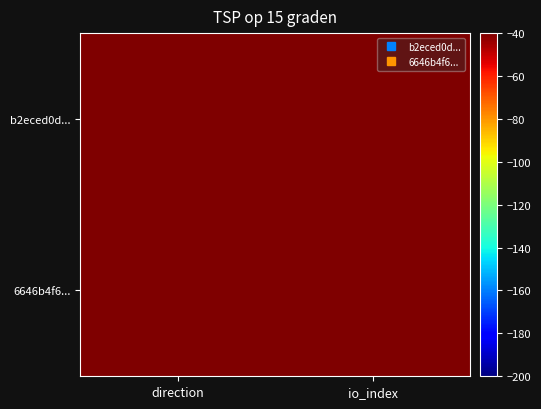

Rank the series by their average value, from highest to lowest.

b2eced0d..., 6646b4f6...